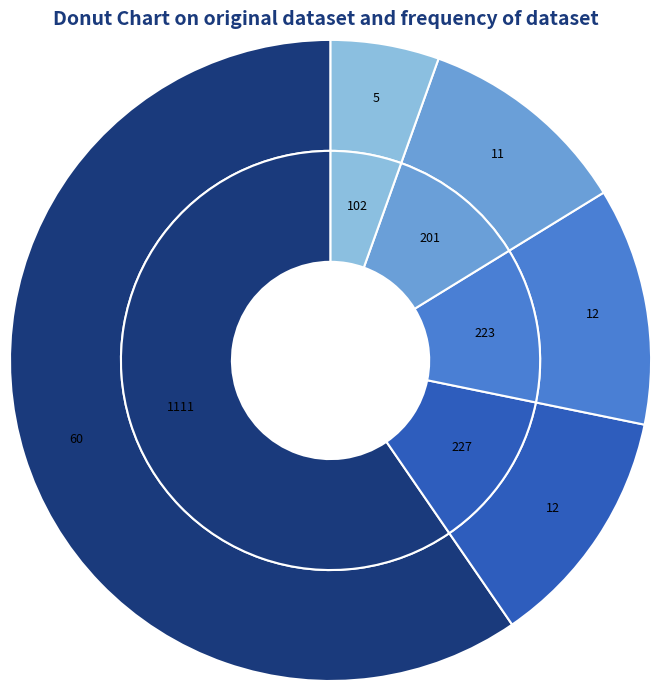

How many slices are in this pie chart?

5